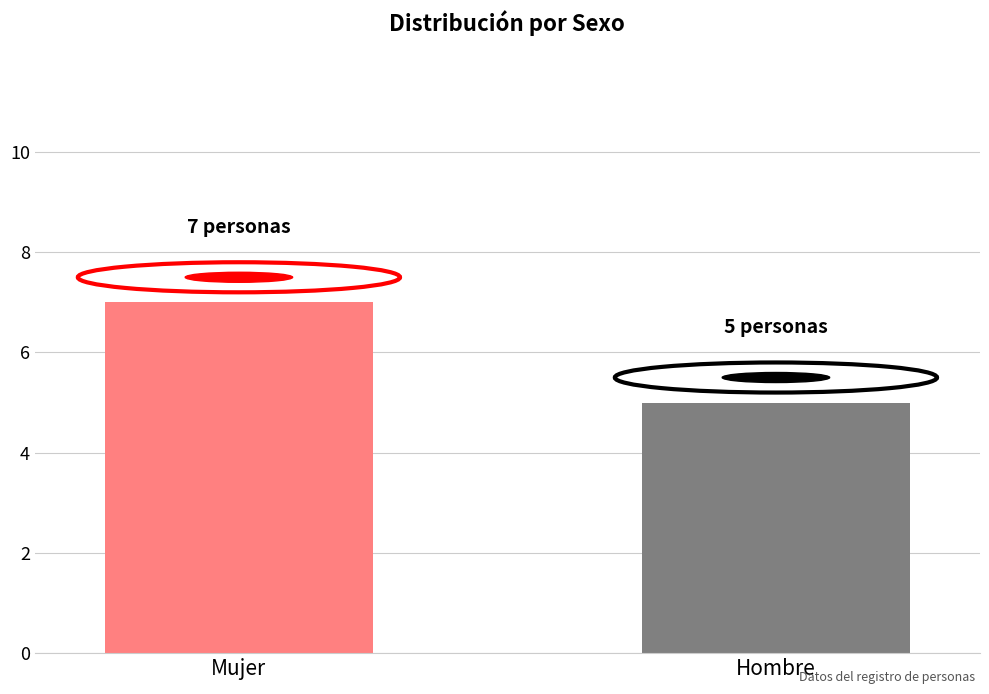

Reading right to left, what are all the values shown in this chart?

5	7